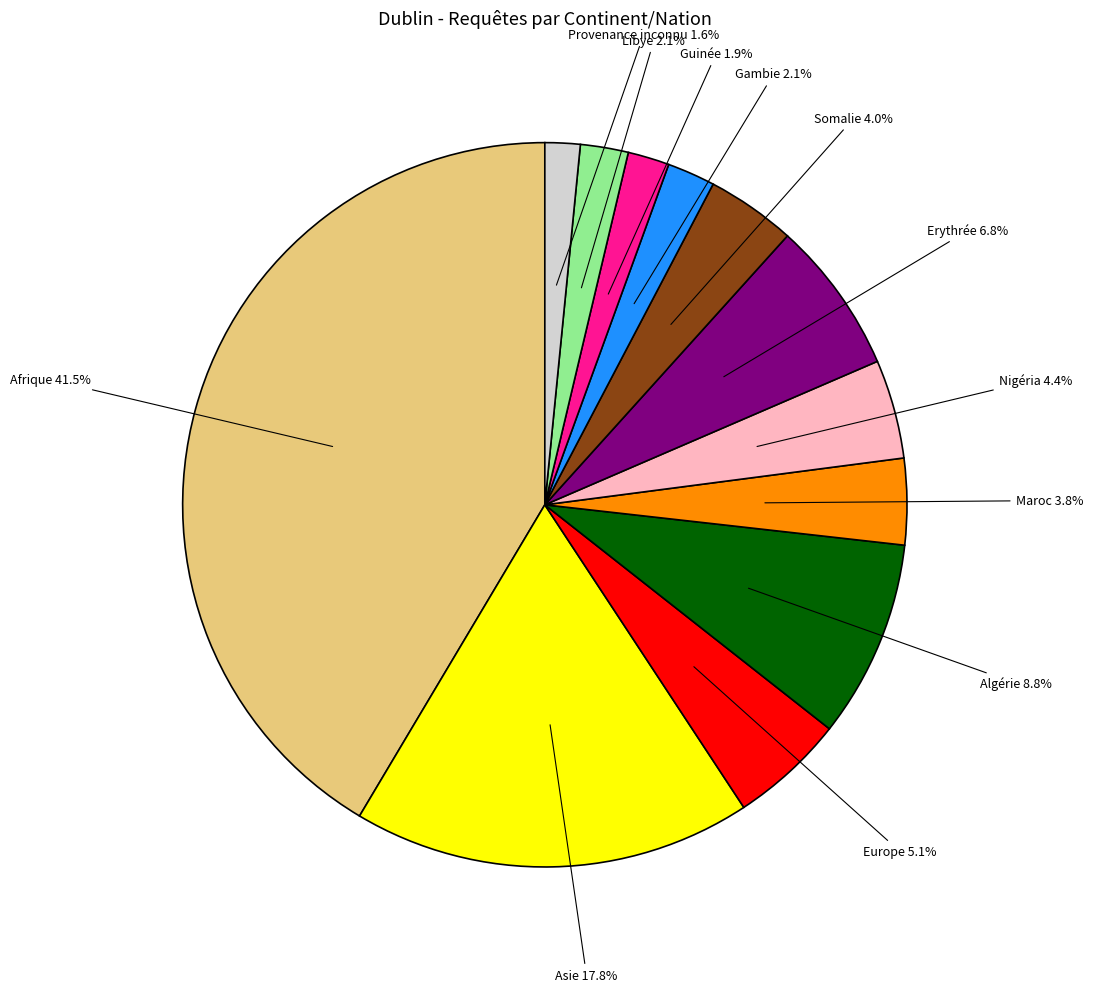

Is the sum of Algérie and Nigéria greater than half?

No